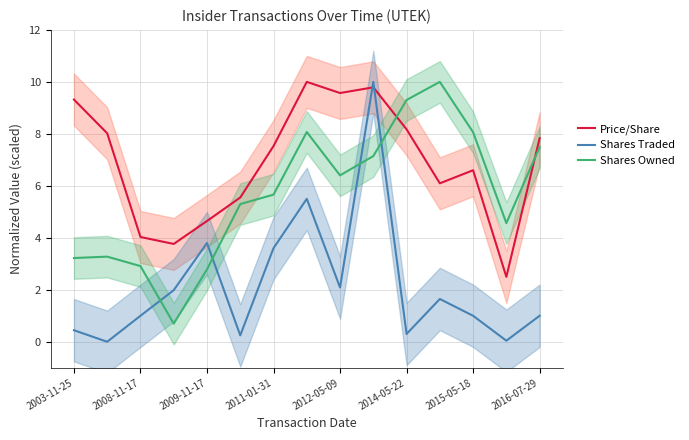

How many interior local valleys does the Shares Owned series have?

3